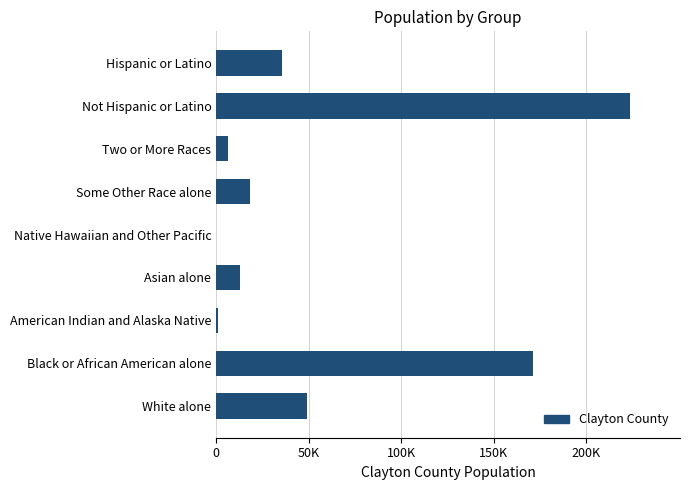

How many values are below 18376?

4